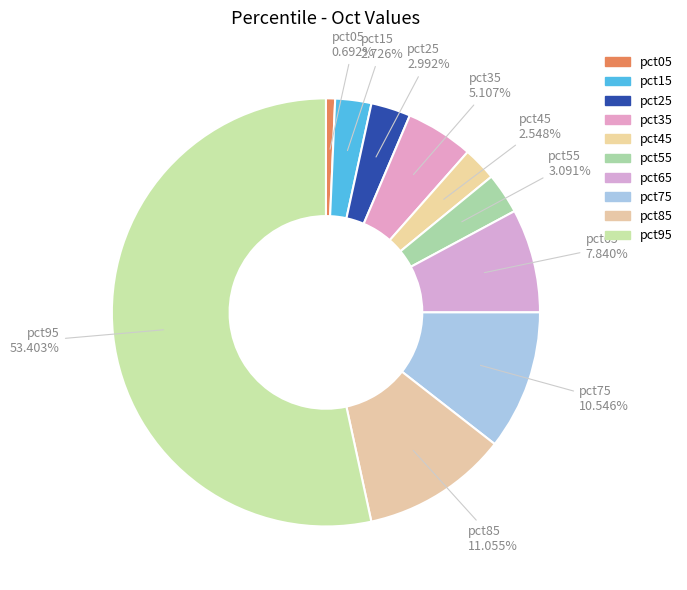

Count the number of slices in the pie.

10